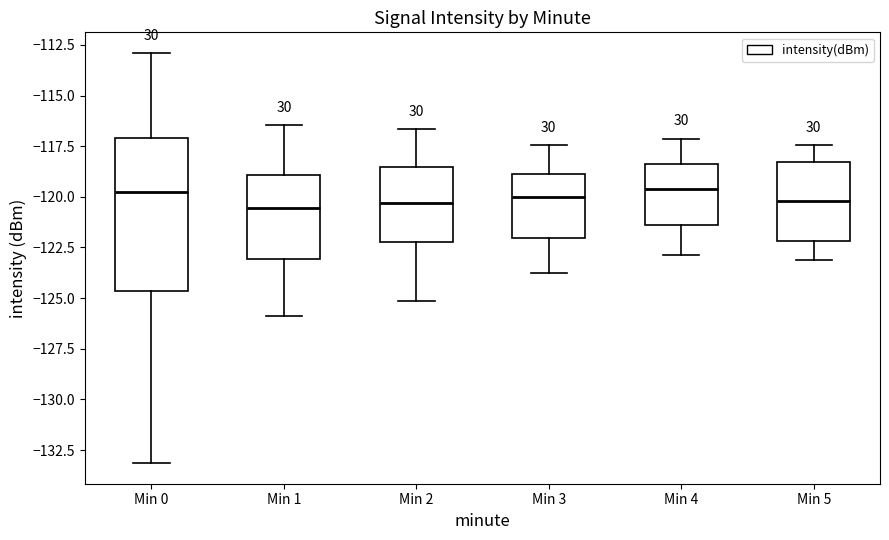

Where is the lower edge of the box for Min 2 on the y-axis? The values are not printed on the chart, so give them approximately, as read against the axis.

-122.0